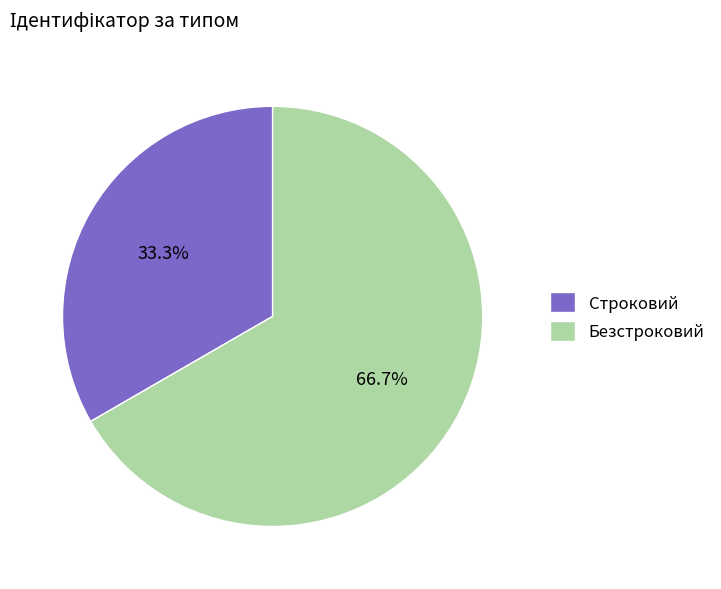

Between Строковий and Безстроковий, which is larger?

Безстроковий